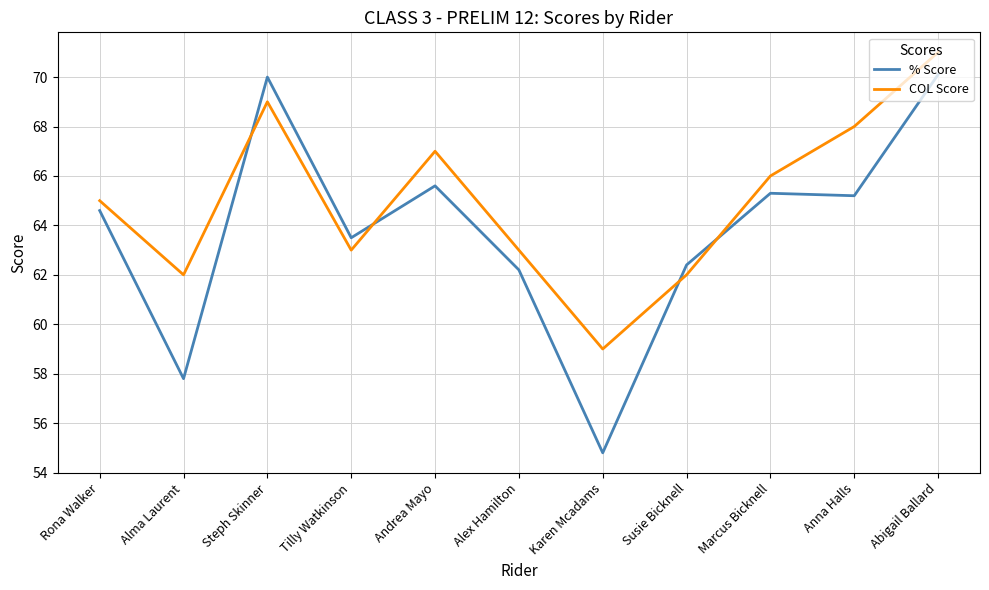

At which label does % Score first exceed 64?

Rona Walker